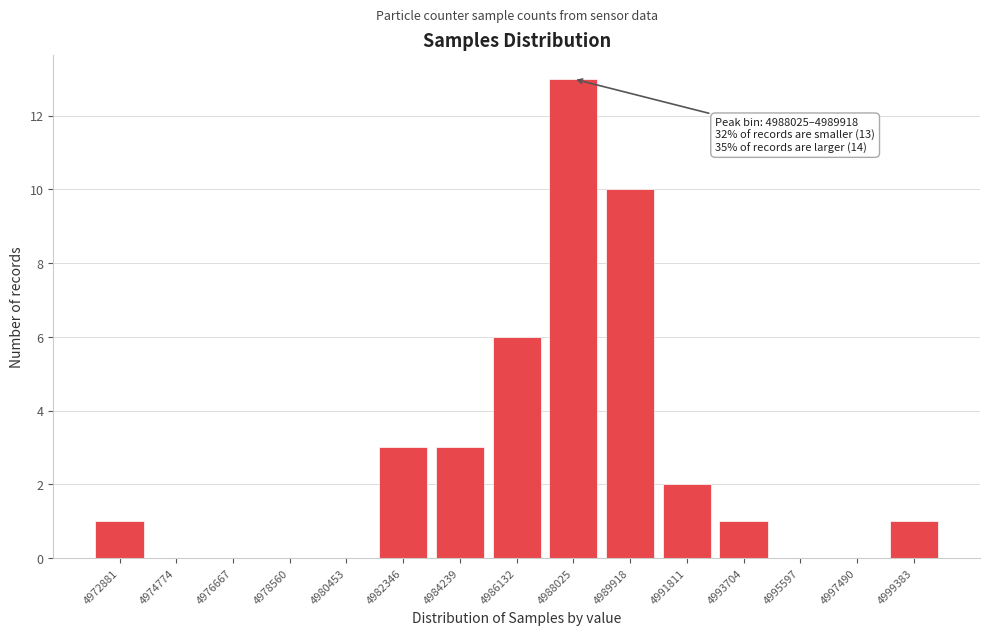

Reading left to right, what are all the values shown in this chart?

4972881=1	4974774=0	4976667=0	4978560=0	4980453=0	4982346=3	4984239=3	4986132=6	4988025=13	4989918=10	4991811=2	4993704=1	4995597=0	4997490=0	4999383=1